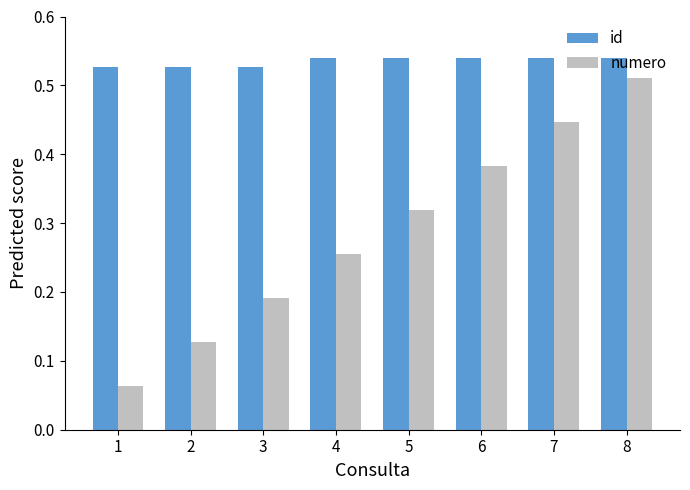

Which series has the largest total across all categories?

id